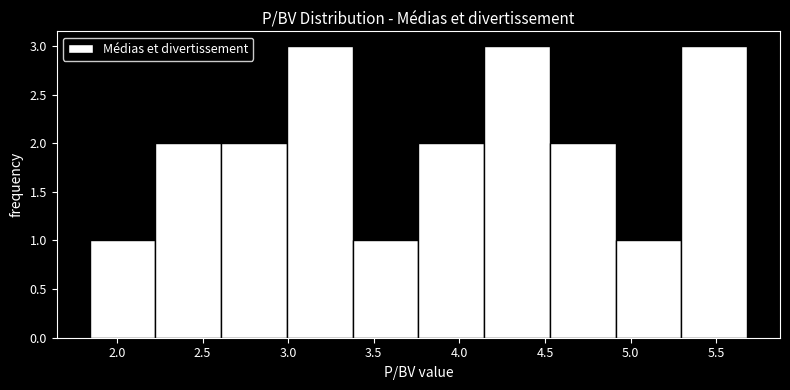

Reading left to right, transcribe this chart: for each bar, give the range it covers on the x-axis and its height. Neither the bar edges nor the heights are printed on the chart, so give them approximately, as read against the axes.

1.85 to 2.20: 1
2.20 to 2.60: 2
2.60 to 3.00: 2
3.00 to 3.40: 3
3.40 to 3.75: 1
3.75 to 4.15: 2
4.15 to 4.55: 3
4.55 to 4.90: 2
4.90 to 5.30: 1
5.30 to 5.70: 3